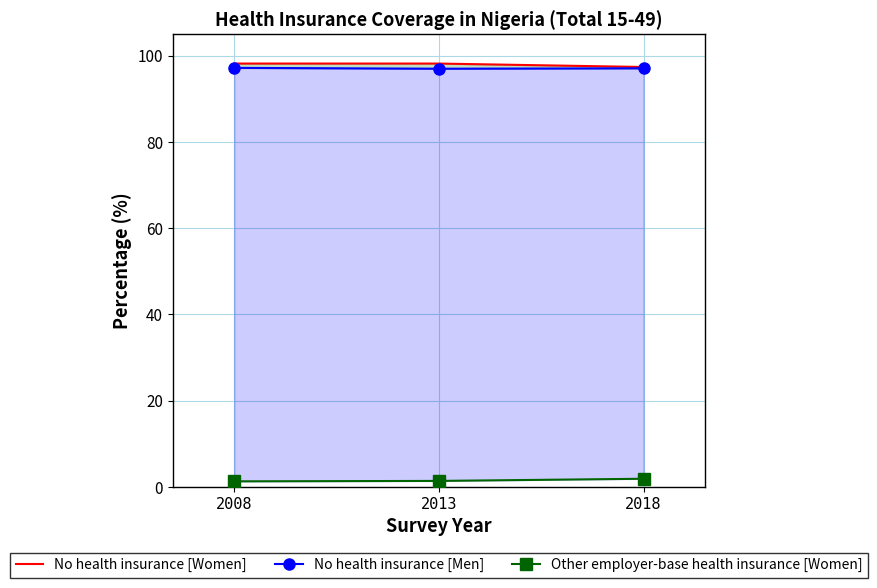

Reading left to right, list all the values displayed in this chart.

No health insurance [Women]: 98.2	98.2	97.4
No health insurance [Men]: 97.2	97.0	97.1
Other employer-base health insurance [Women]: 1.3	1.4	1.9